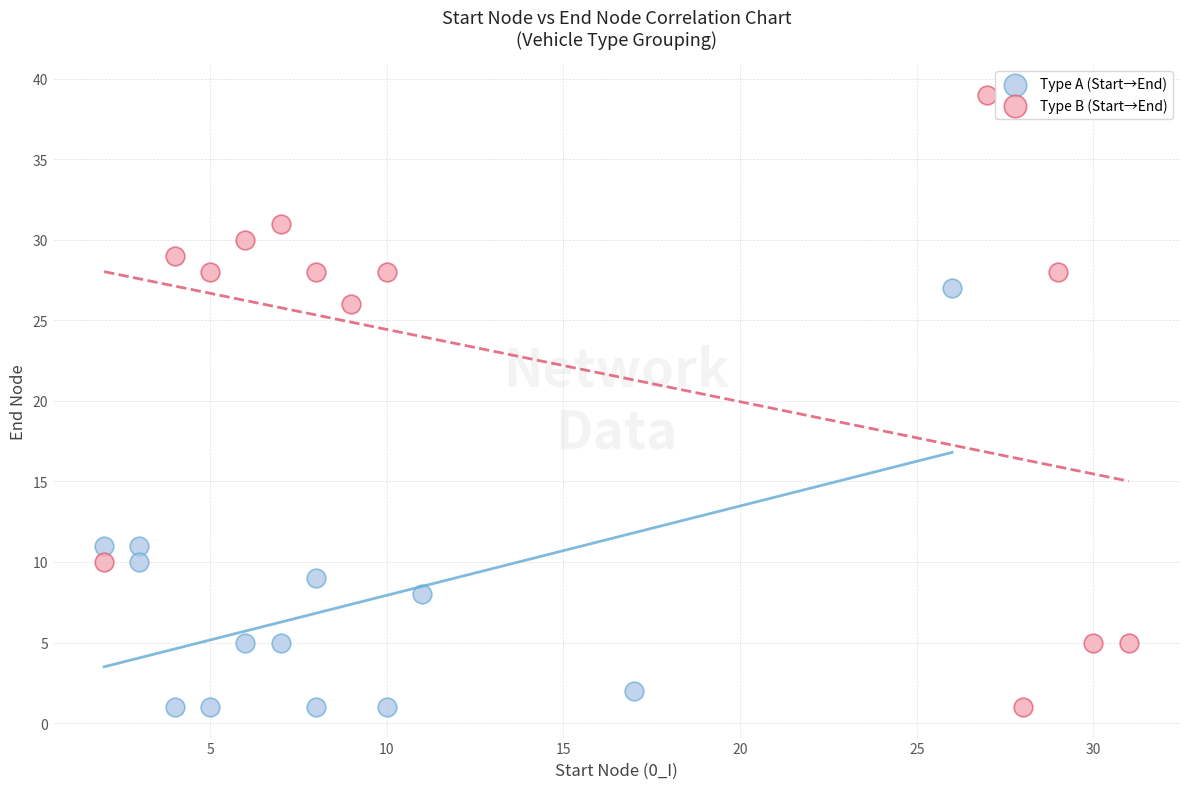

Which series has the largest Y range (max minus min)?

Type B (Start→End)